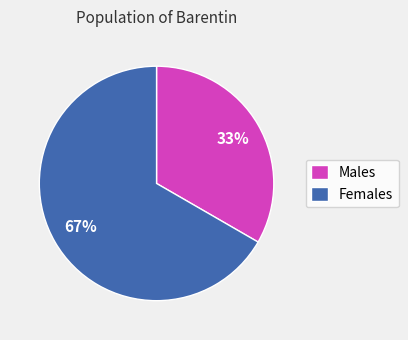

How many segments does this pie chart have?

2